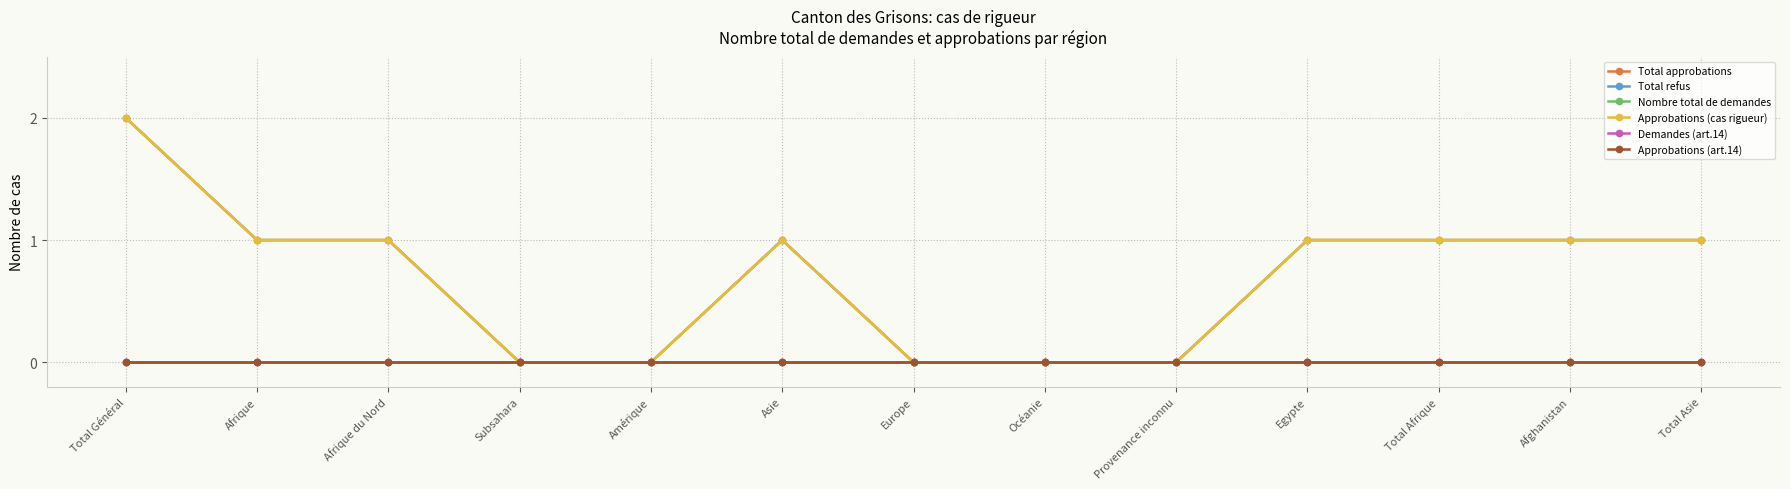

Does the chart have visible grid lines?

Yes